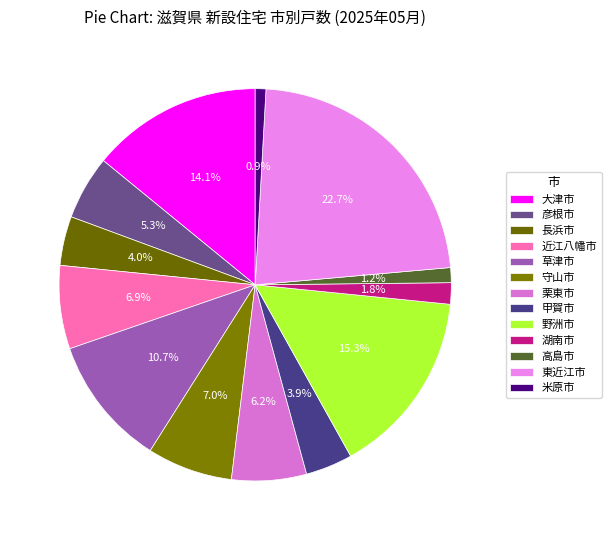

To the nearest percent, what is the combined percentage of 甲賀市 and 湖南市?

6%